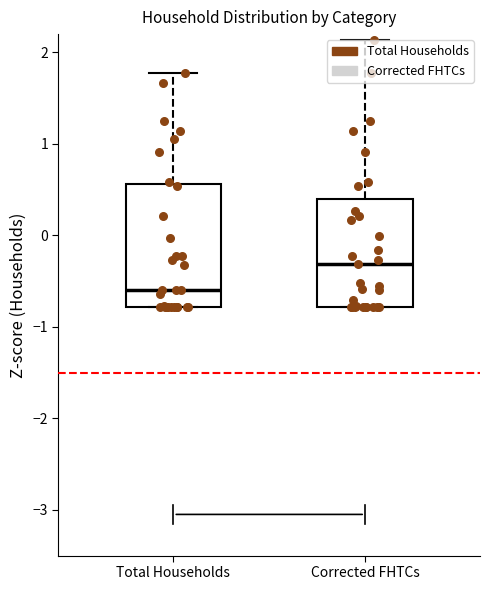

Reading left to right, read every box against the y-axis: the position of its median line, the range the box covers, and the ends of its whiskers. The values are not printed on the chart, so give them approximately, as read against the axis.

Total Households: median -0.6, box -0.8 to 0.6, whiskers -0.8 to 1.8
Corrected FHTCs: median -0.3, box -0.8 to 0.4, whiskers -0.8 to 2.1